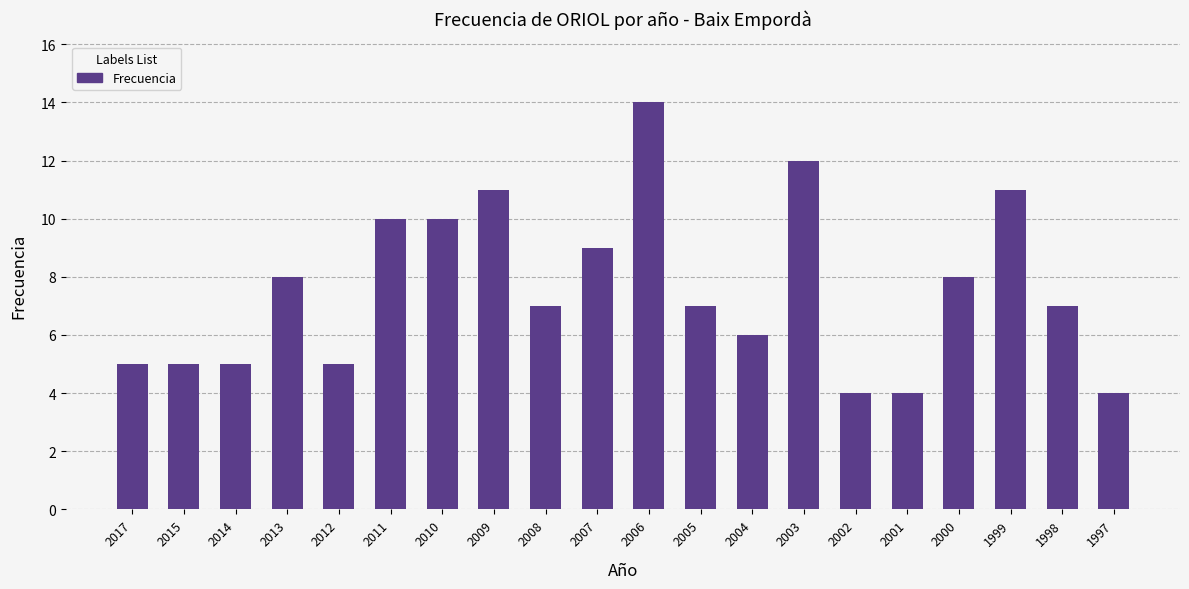

What is the approximate value at 2008, to the nearest 10?

10